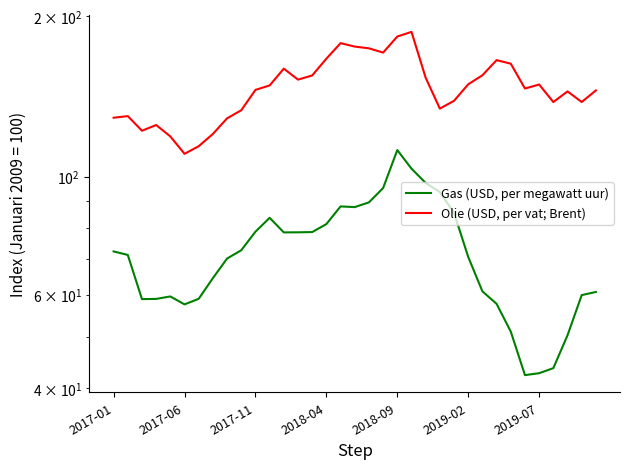

The Olie (USD, per vat; Brent) series shows 27.7 at 33. True or false?

False